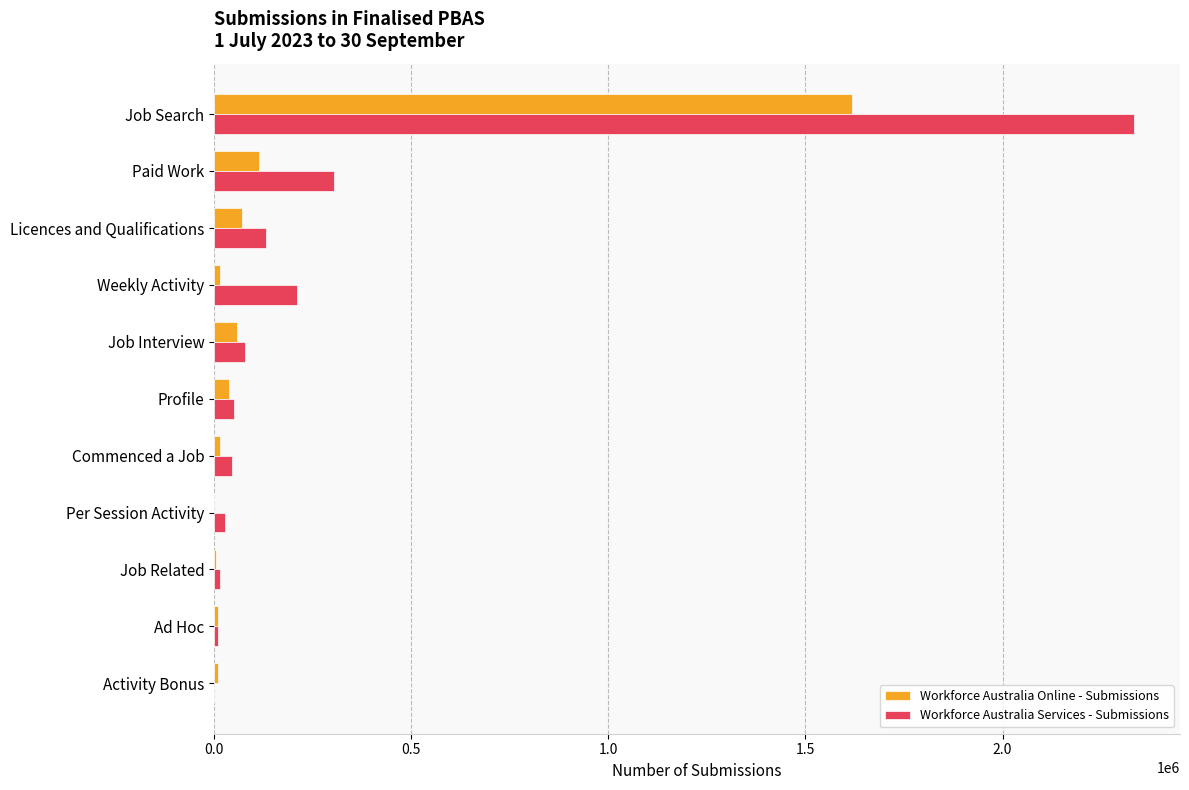

Between Paid Work and Profile, which series saw the biggest shift?

Workforce Australia Services - Submissions